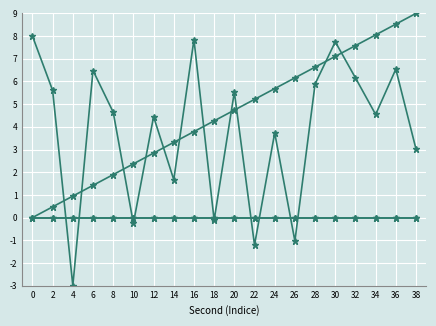

Reading right to left, extract all data points from this chart.

intensity(dBm): 38=3.0	36=6.5	34=4.5	32=6.2	30=7.7	28=5.9	26=-1.0	24=3.7	22=-1.2	20=5.5	18=-0.1	16=7.8	14=1.7	12=4.4	10=-0.3	8=4.6	6=6.5	4=-3.0	2=5.6	0=8.0
second: 38=9.0	36=8.5	34=8.1	32=7.6	30=7.1	28=6.6	26=6.2	24=5.7	22=5.2	20=4.7	18=4.3	16=3.8	14=3.3	12=2.8	10=2.4	8=1.9	6=1.4	4=0.9	2=0.5	0=0.0
minute: 38=0.0	36=0.0	34=0.0	32=0.0	30=0.0	28=0.0	26=0.0	24=0.0	22=0.0	20=0.0	18=0.0	16=0.0	14=0.0	12=0.0	10=0.0	8=0.0	6=0.0	4=0.0	2=0.0	0=0.0
fractional second: 38=0.0	36=0.0	34=0.0	32=0.0	30=0.0	28=0.0	26=0.0	24=0.0	22=0.0	20=0.0	18=0.0	16=0.0	14=0.0	12=0.0	10=0.0	8=0.0	6=0.0	4=0.0	2=0.0	0=0.0